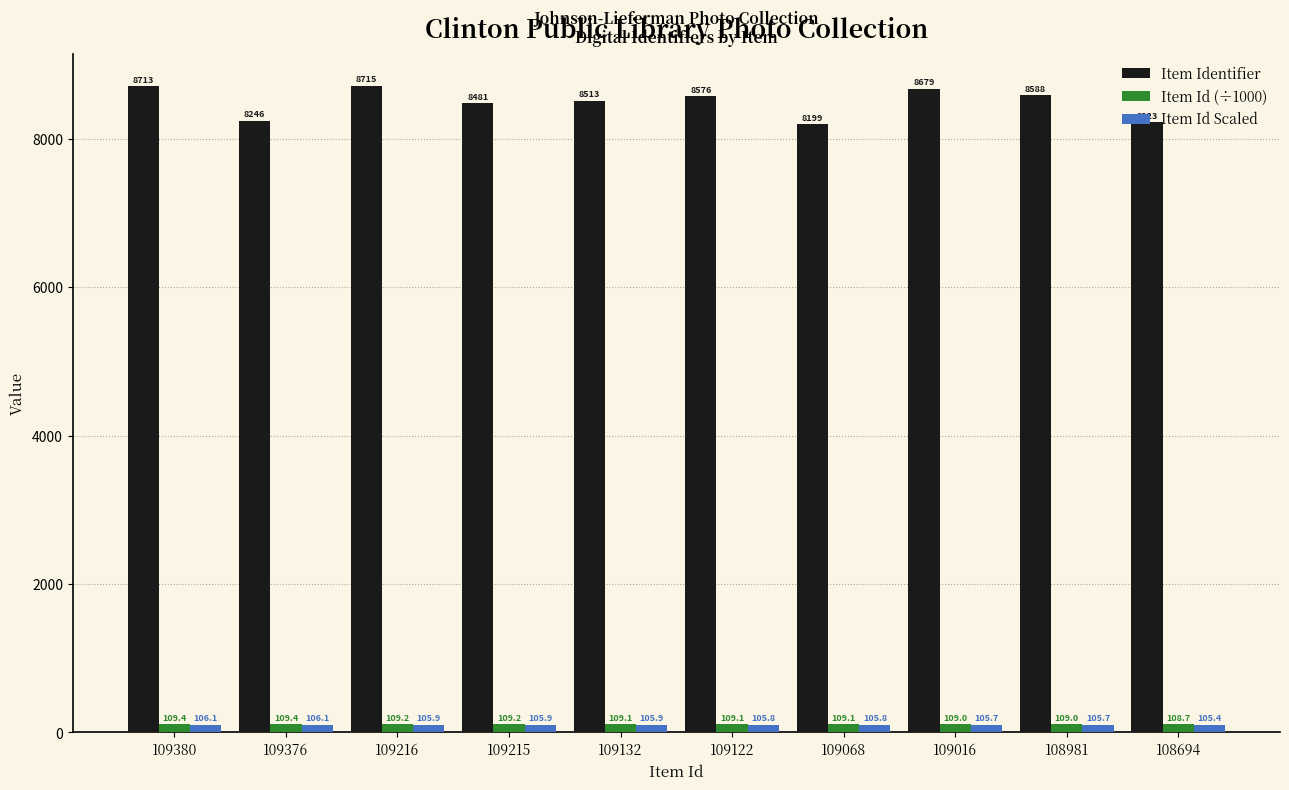

True or false: Item Identifier has a value of 8481.0 at 109215.

True